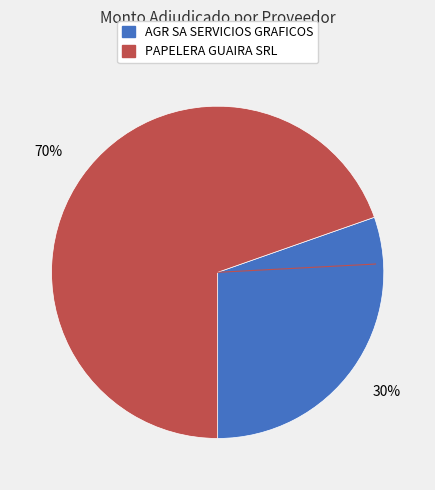

Combined, do AGR SA SERVICIOS GRAFICOS and PAPELERA GUAIRA SRL account for over 50%?

Yes